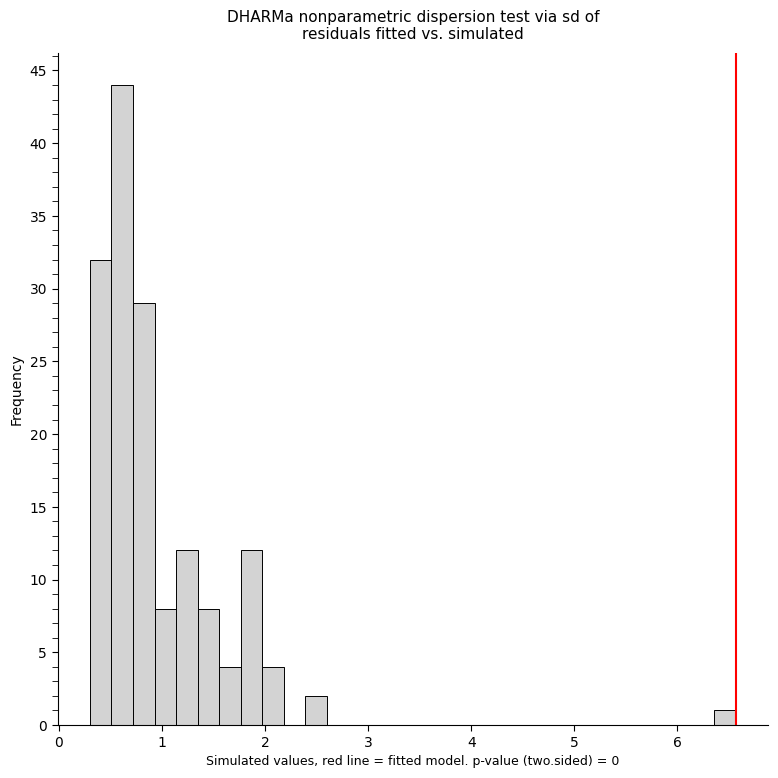

Around what value on the x-axis is the tallest bar? Give the approximate position of its centre, as read against the axis.

0.6